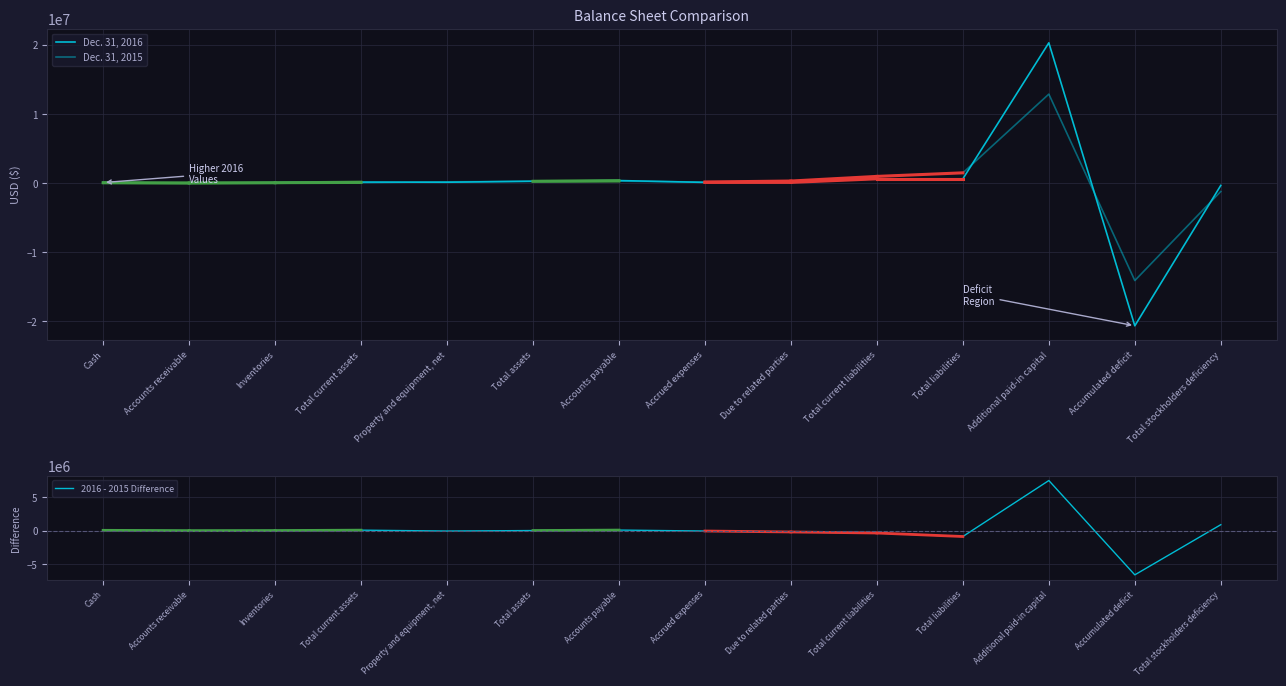

At how many categories does at least one series exceed 10146827?

1